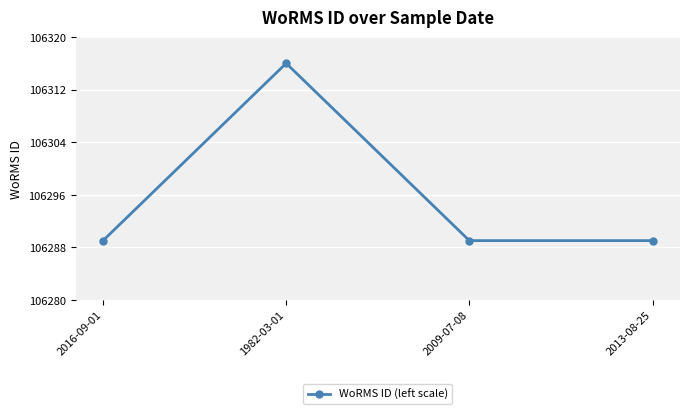

What is the label of the 1st point from the left?

2016-09-01